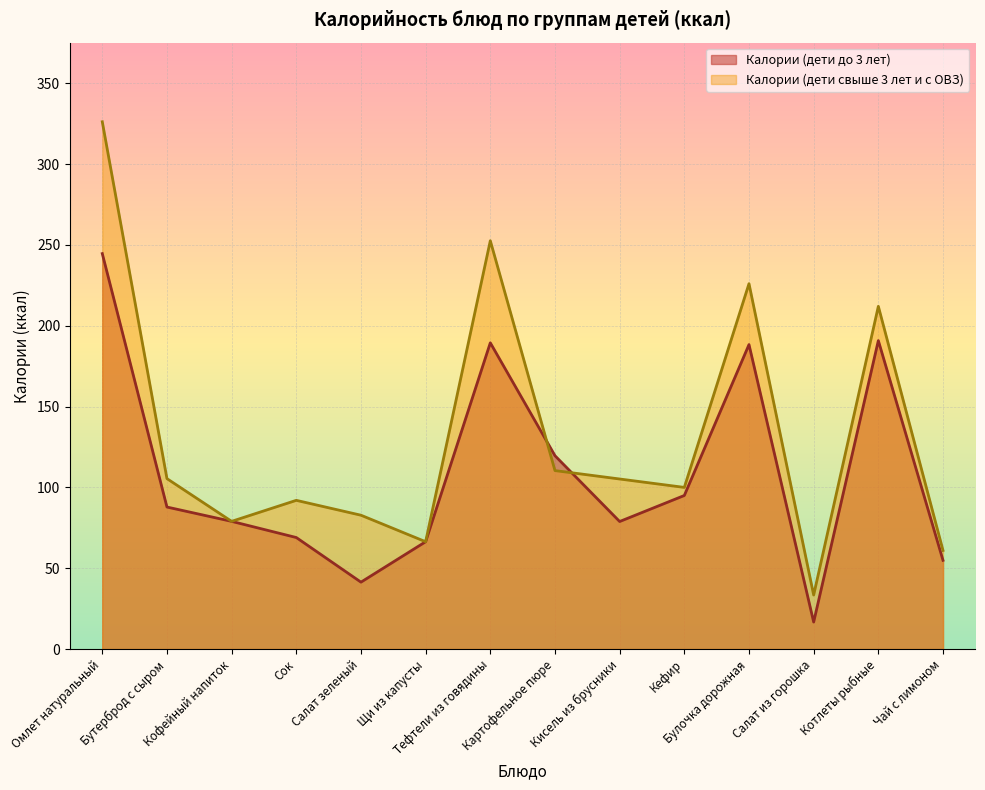

List the series in order of their peak value, lowest first.

Калории (дети до 3 лет), Калории (дети свыше 3 лет и с ОВЗ)